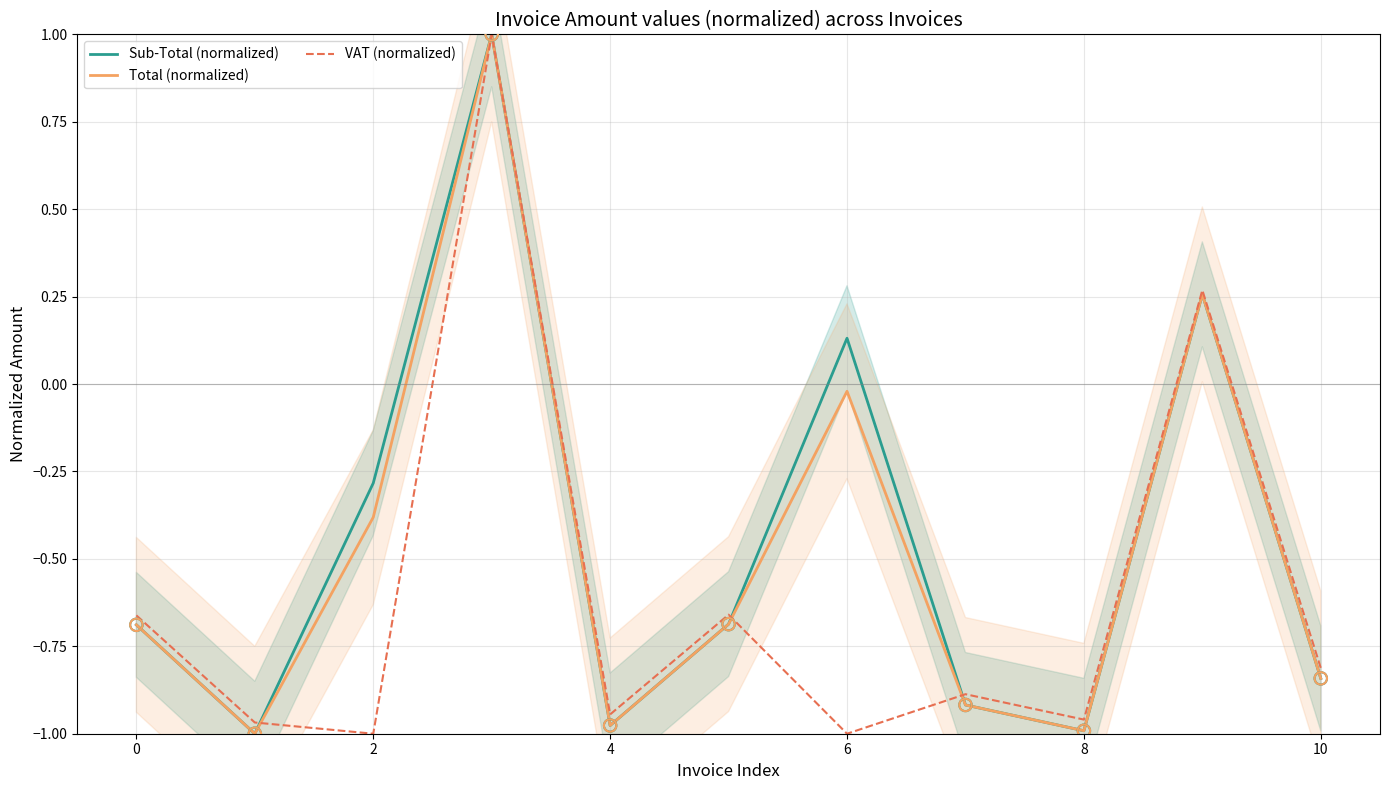

Which series has the largest Y range (max minus min)?

Sub-Total (normalized)